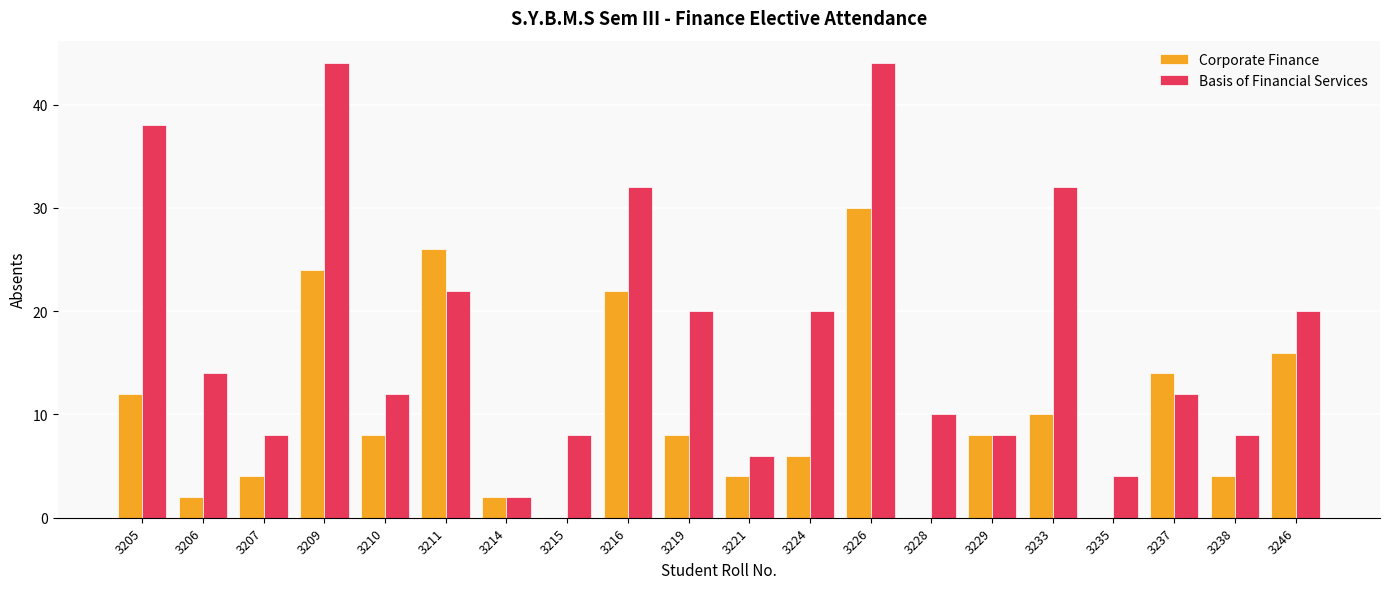

Between 3205 and 3209, which series saw the biggest shift?

Corporate Finance